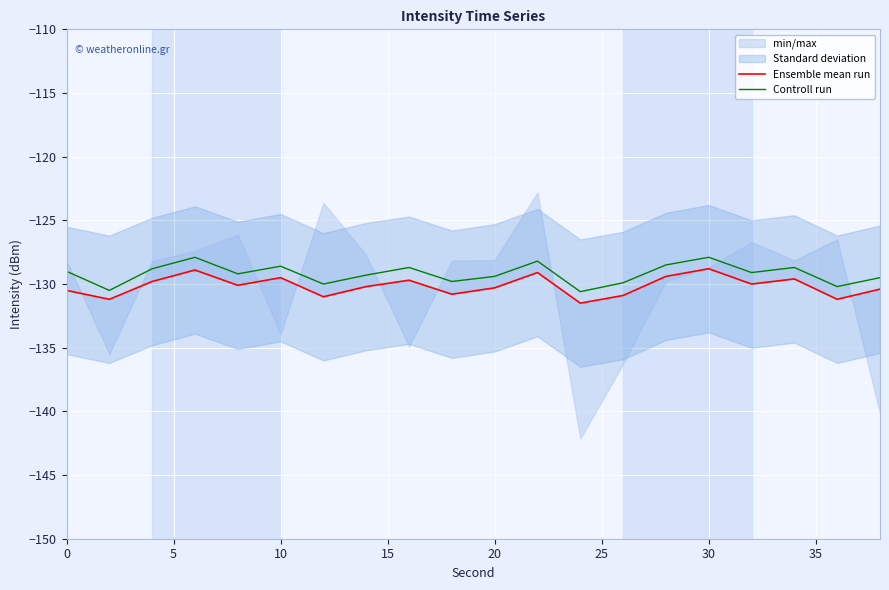

True or false: Controll run has a value of -29.9 at 10.

False